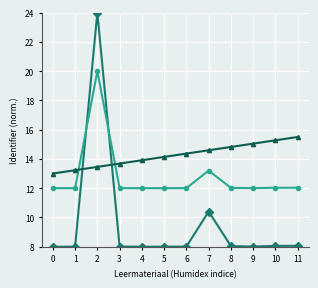

What is the total value across all series at 5?

34.1